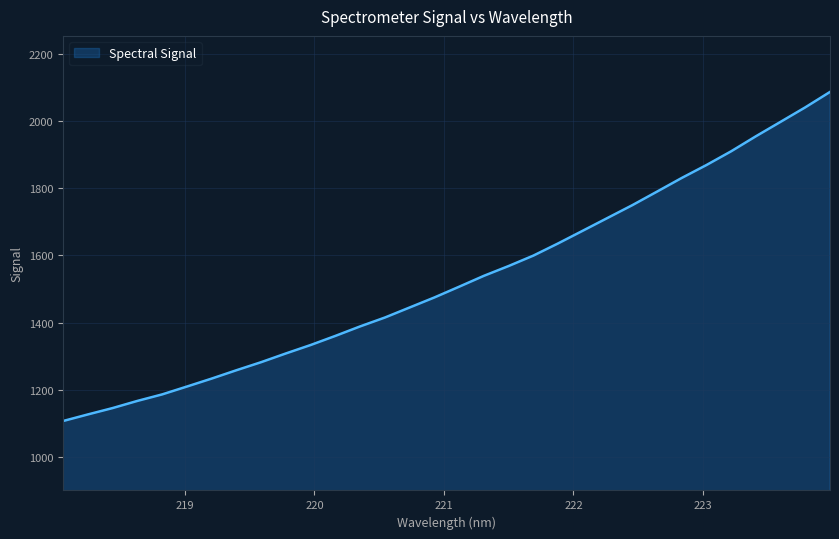

Count the number of categories in the chart.

32